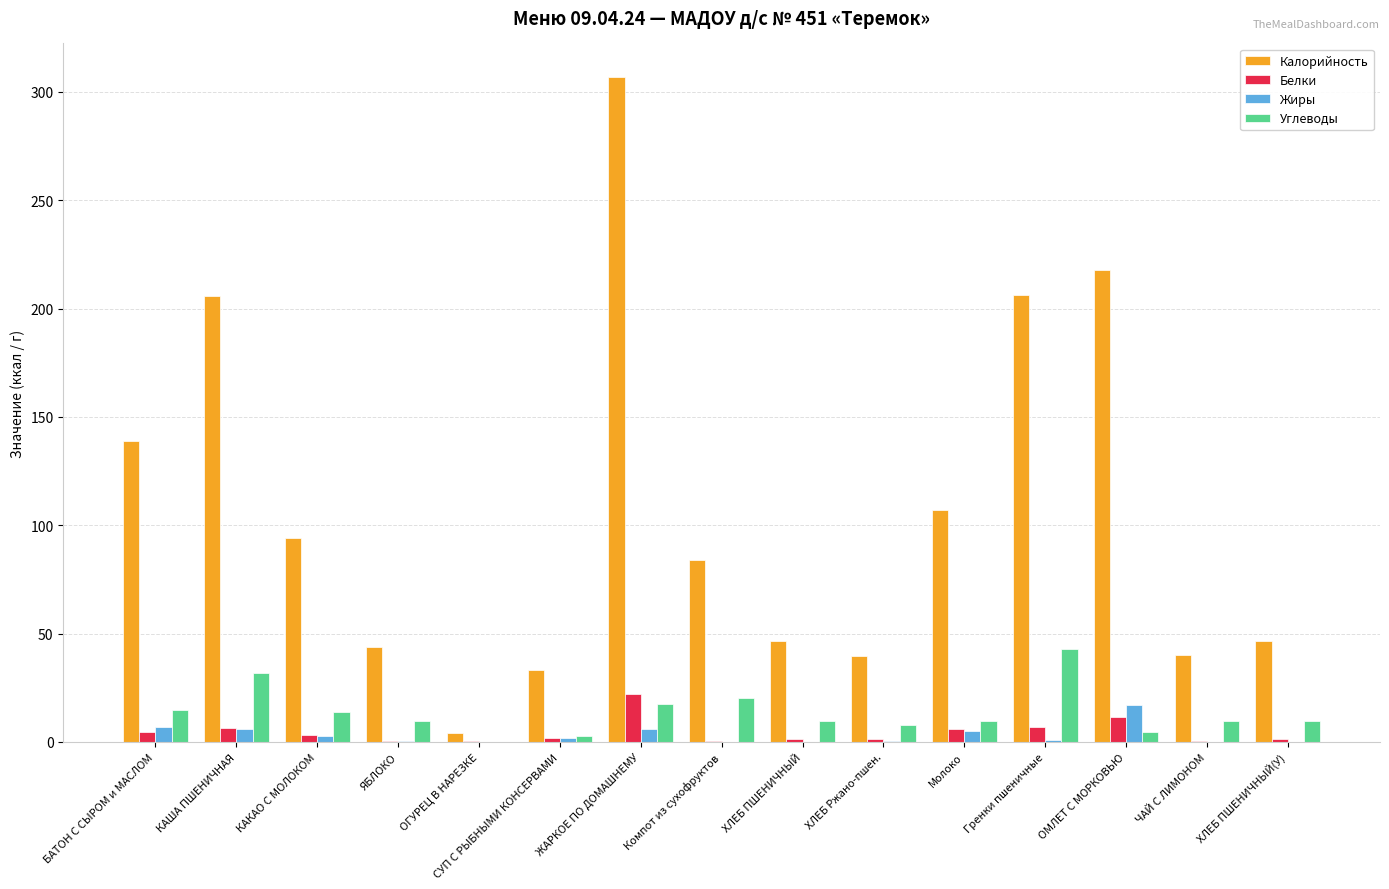

What is the sum of all Калорийность values?

1615.9